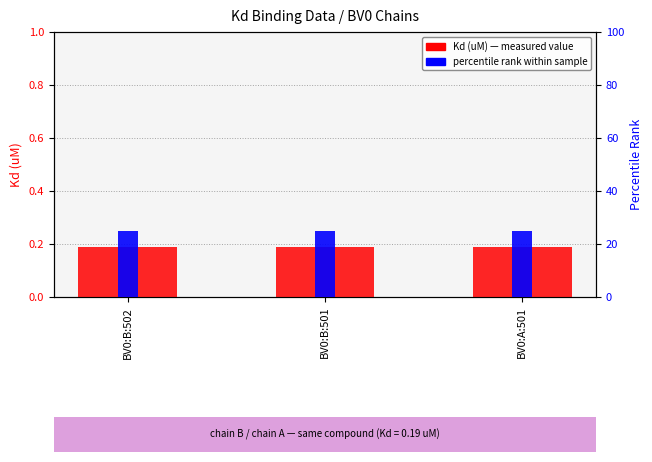

What are all the series names shown in the legend?

Kd (uM), percentile rank